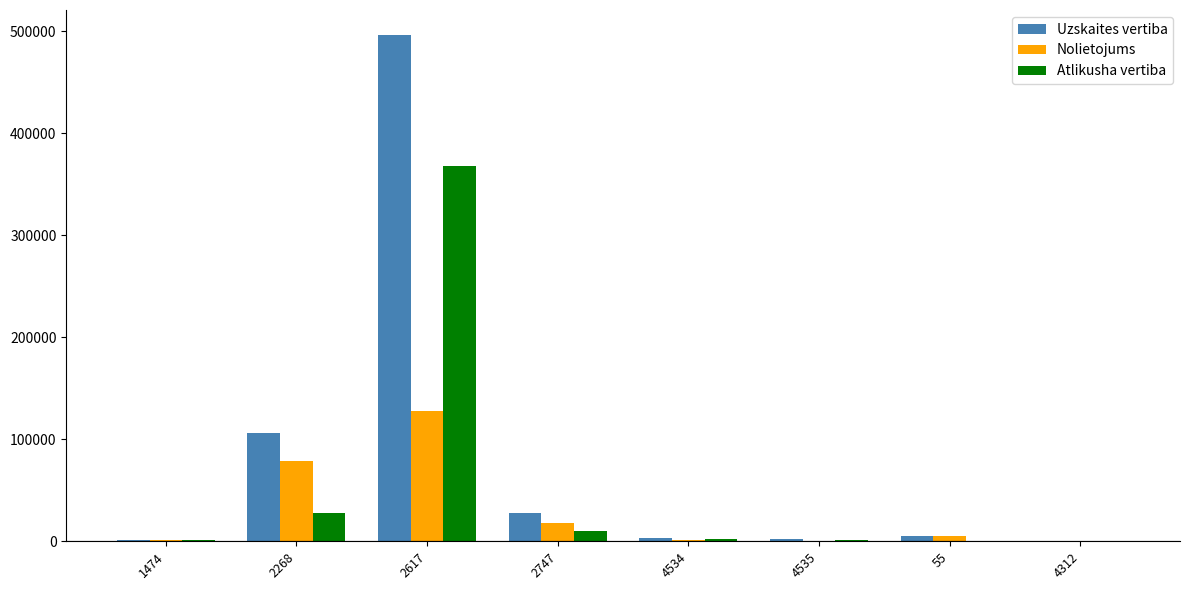

Which series has the largest total across all categories?

Uzskaites vertiba